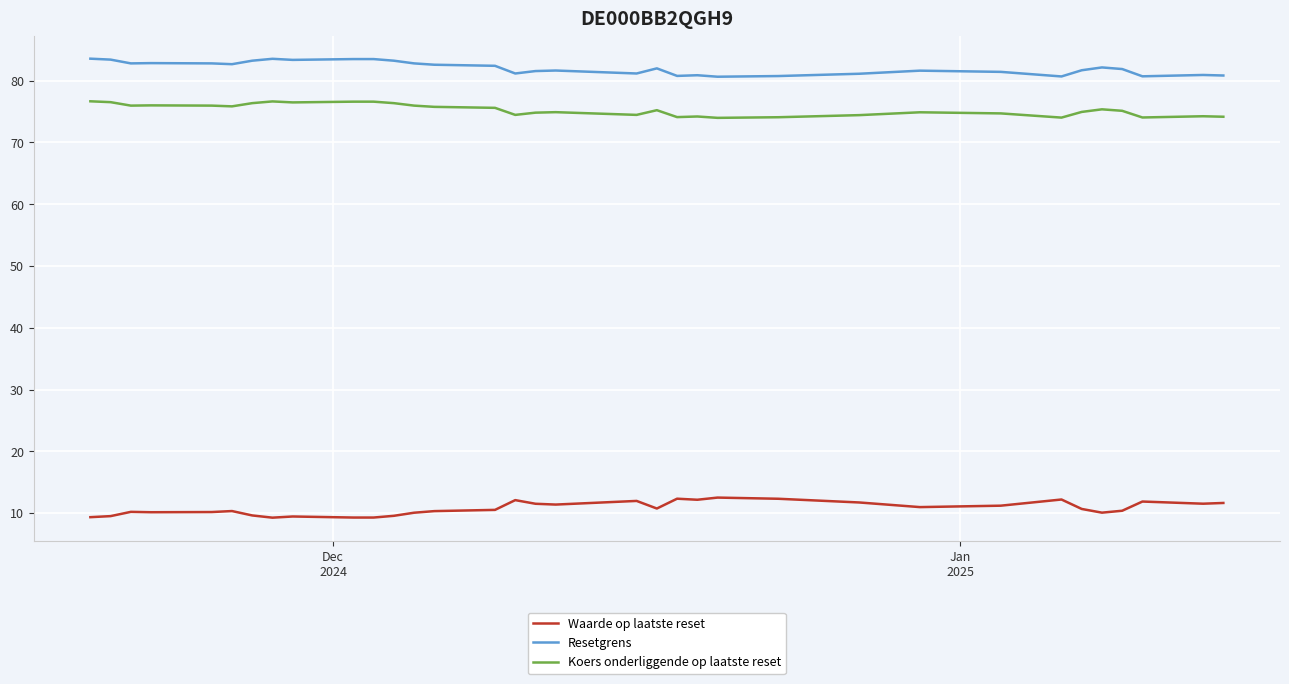

Which series has the largest total across all categories?

Resetgrens